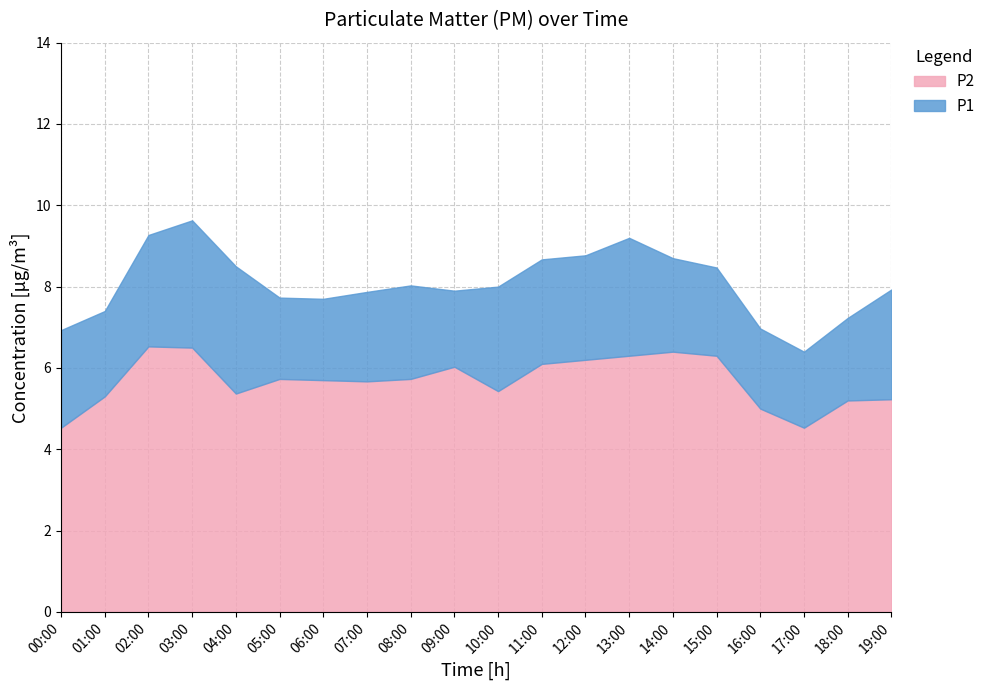

The P1 series shows 5.2 at 12:00. True or false?

False